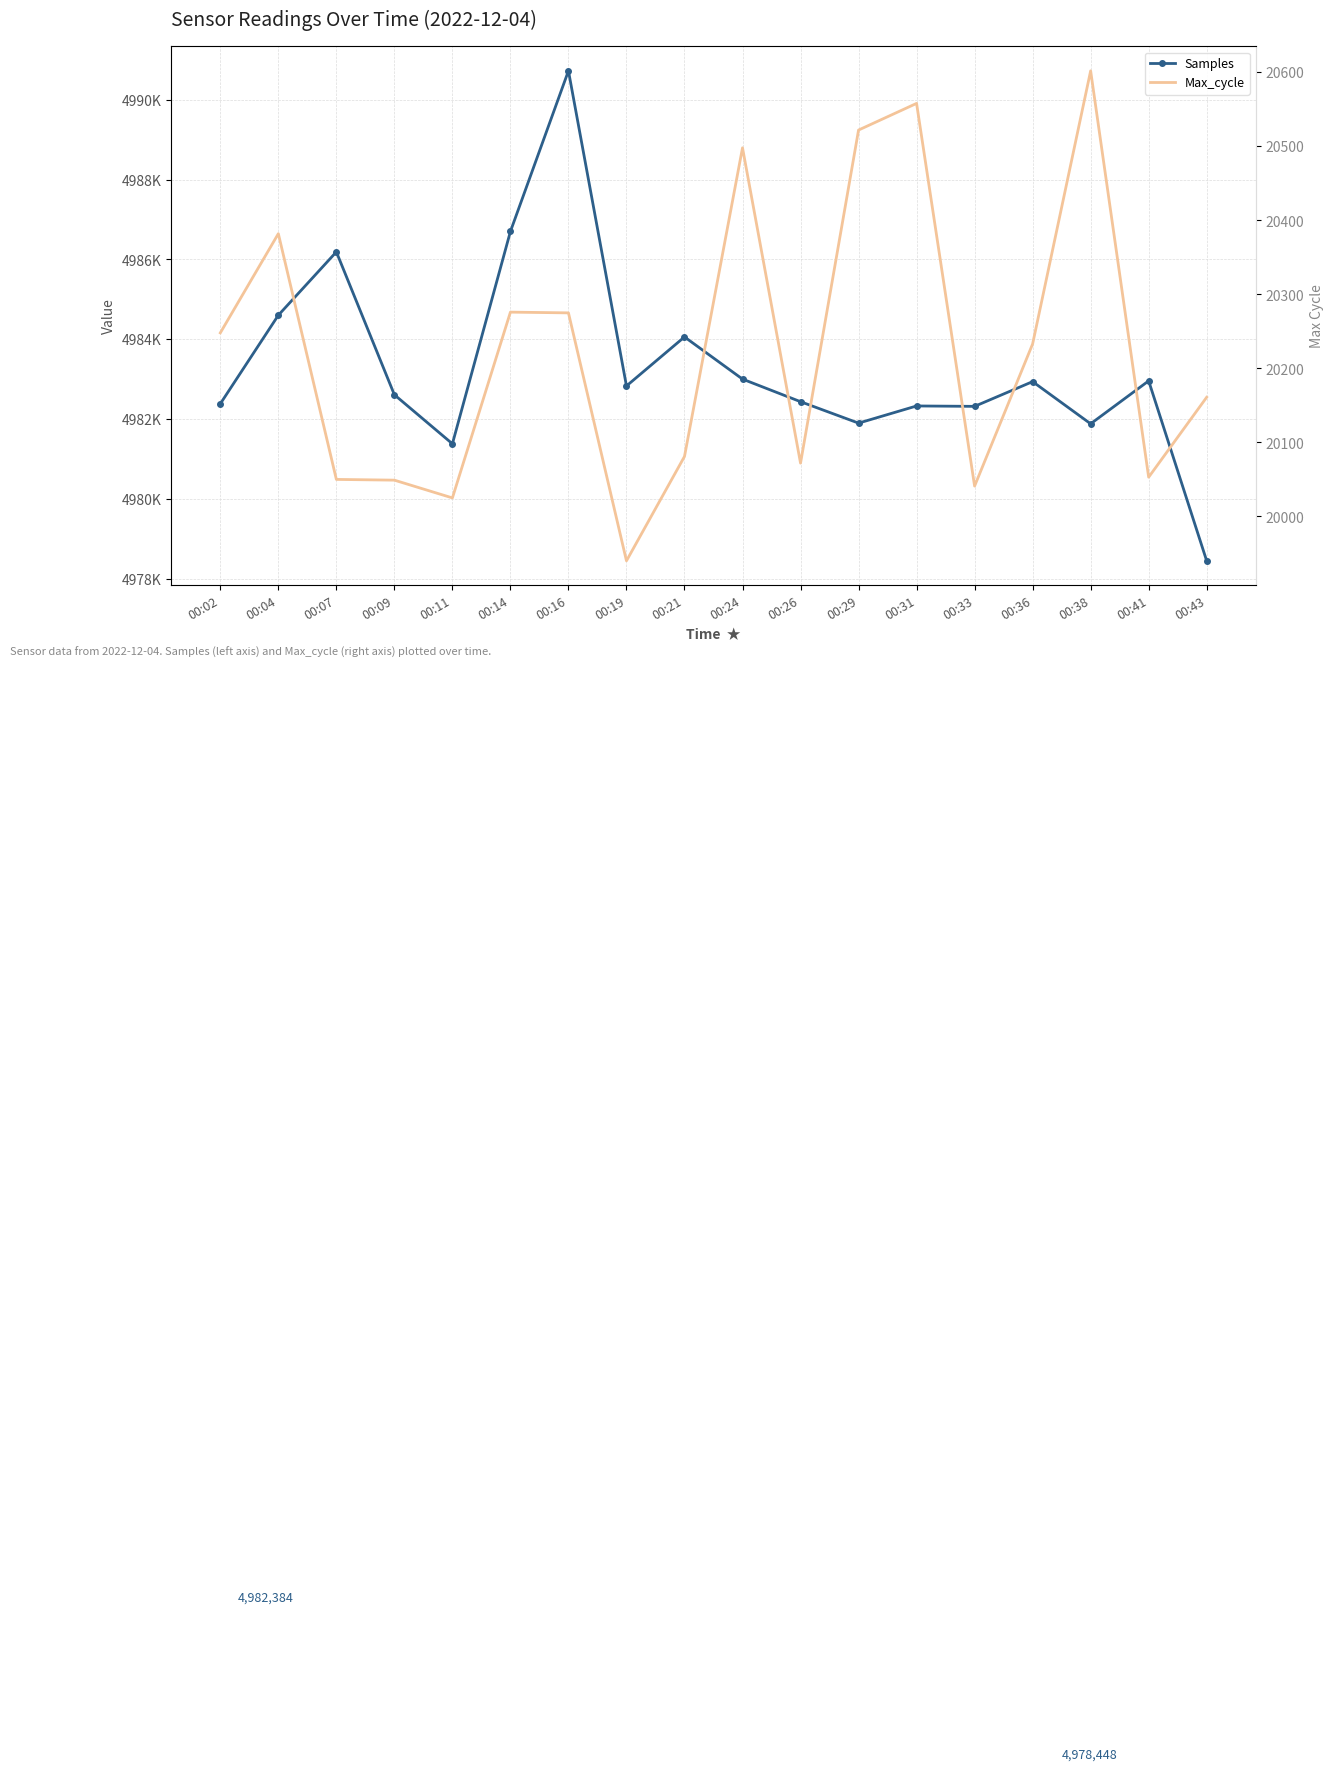

How many values in the Max_cycle series are below 20233?

9